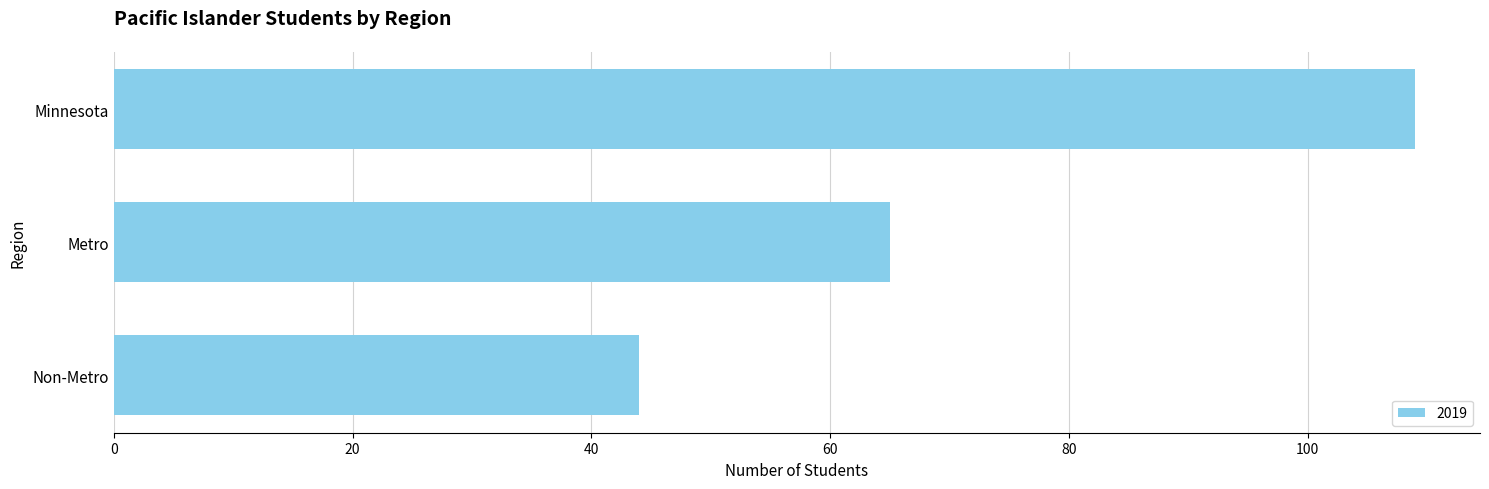

What is the sum of all values?

218